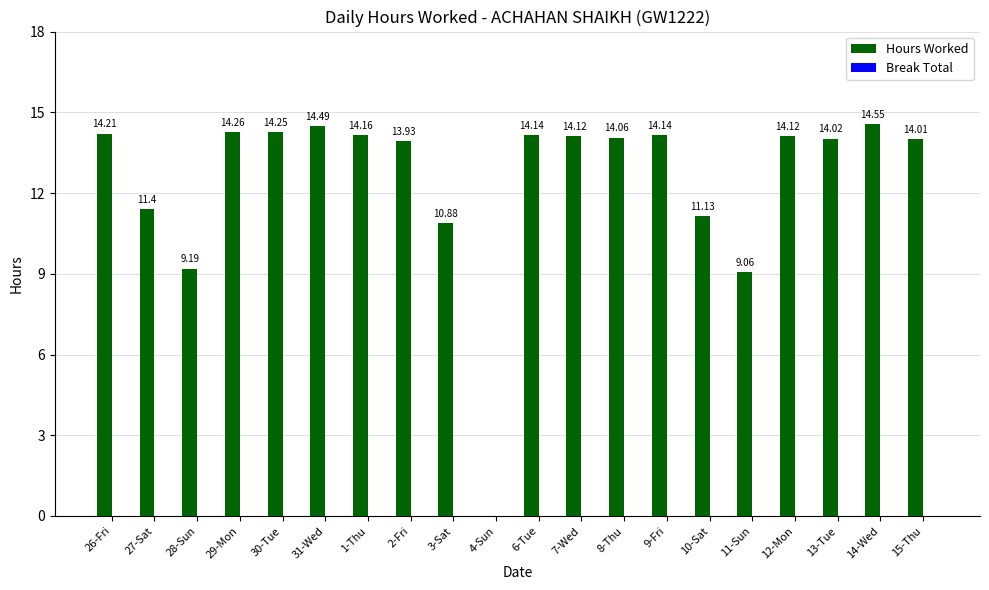

What is the sum of all values?

250.1